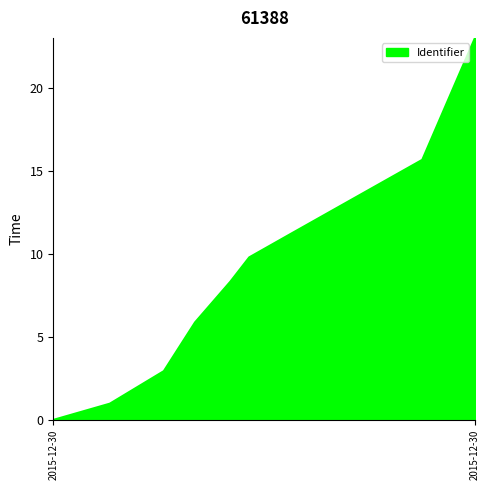

What is the greatest value displayed?

23.0